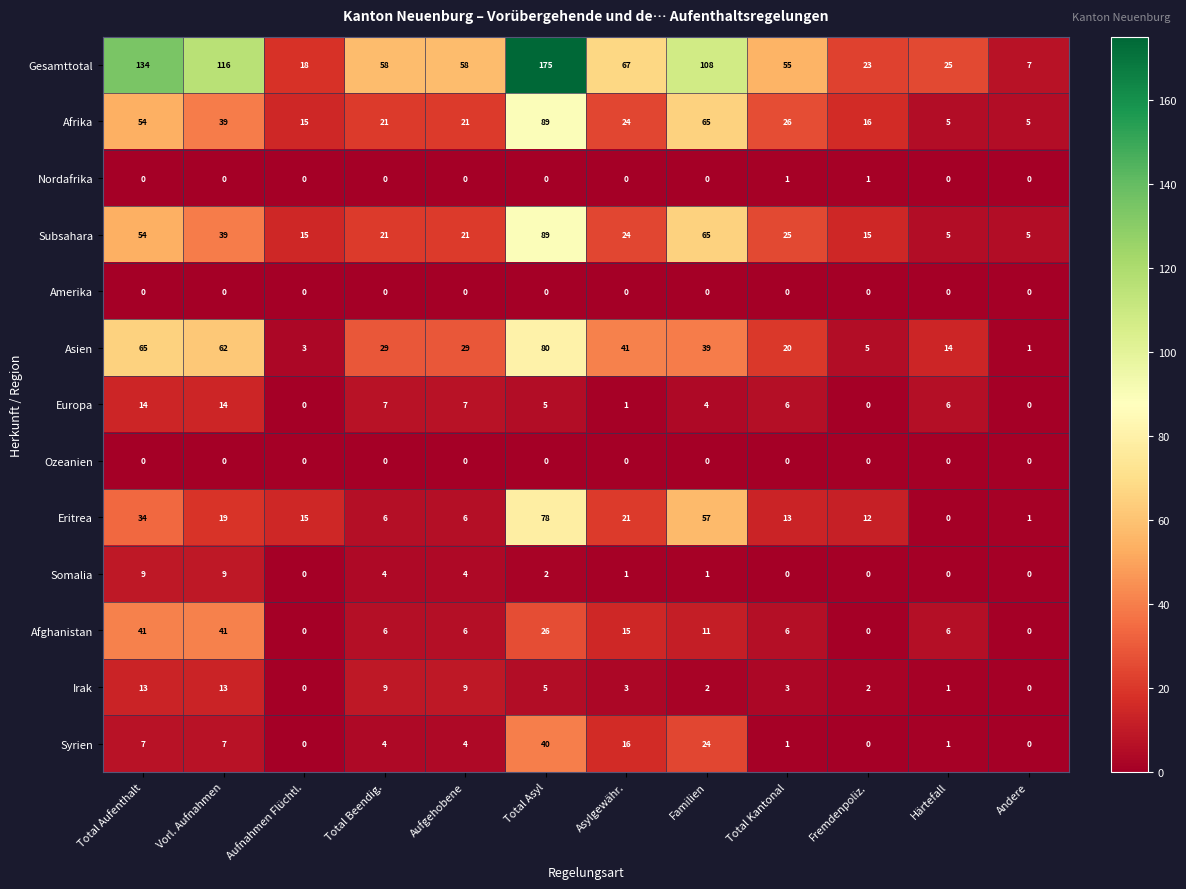

Which series has the largest range (max minus min)?

Gesamttotal